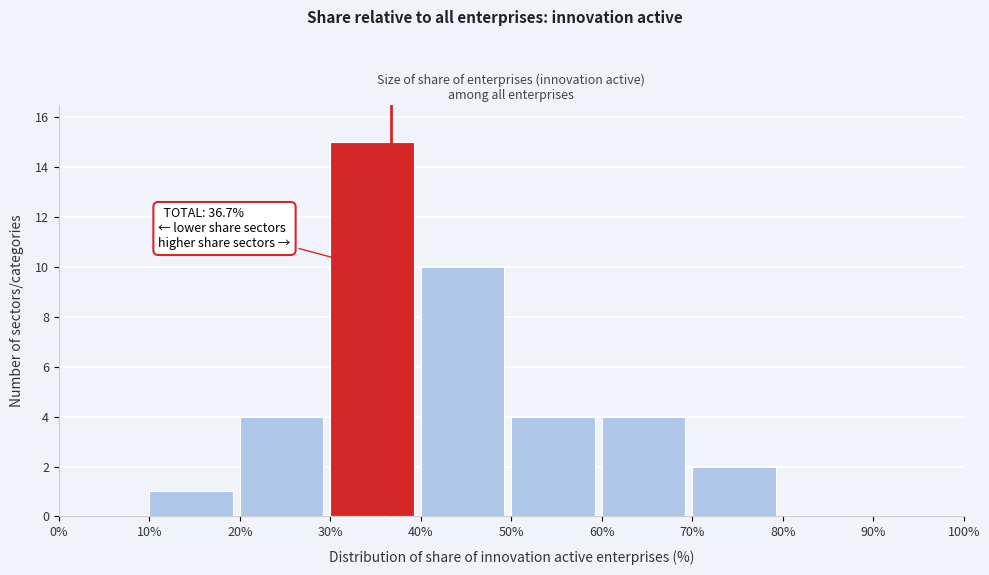

Which range on the x-axis has the tallest bar?

30% to 40%